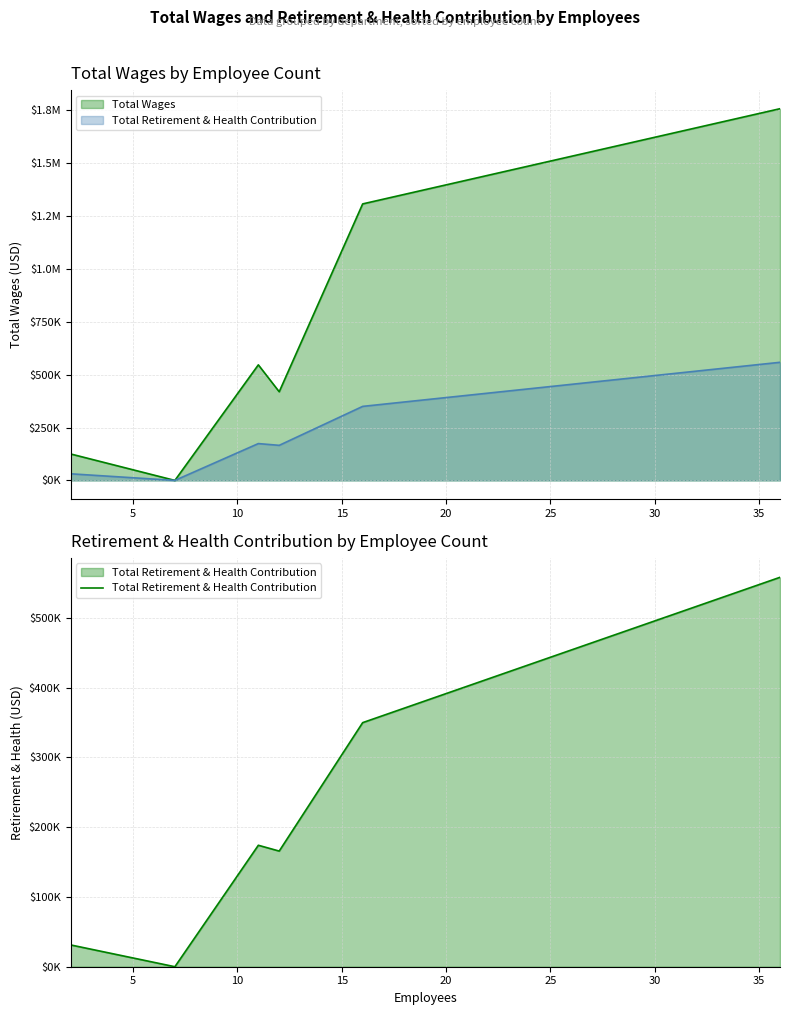

How many lines are shown in the chart?

2